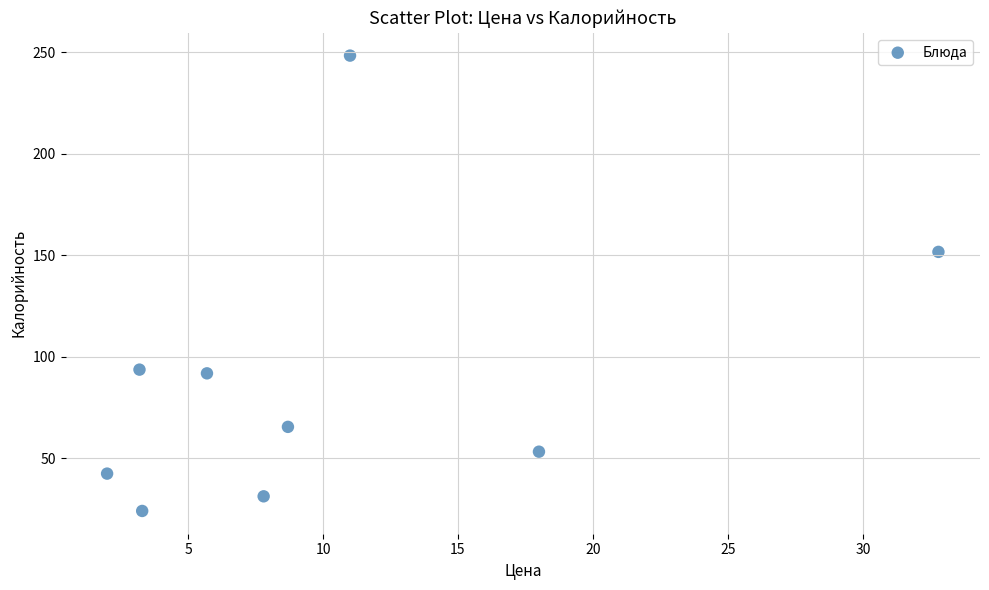

What is the average X value?

10.3